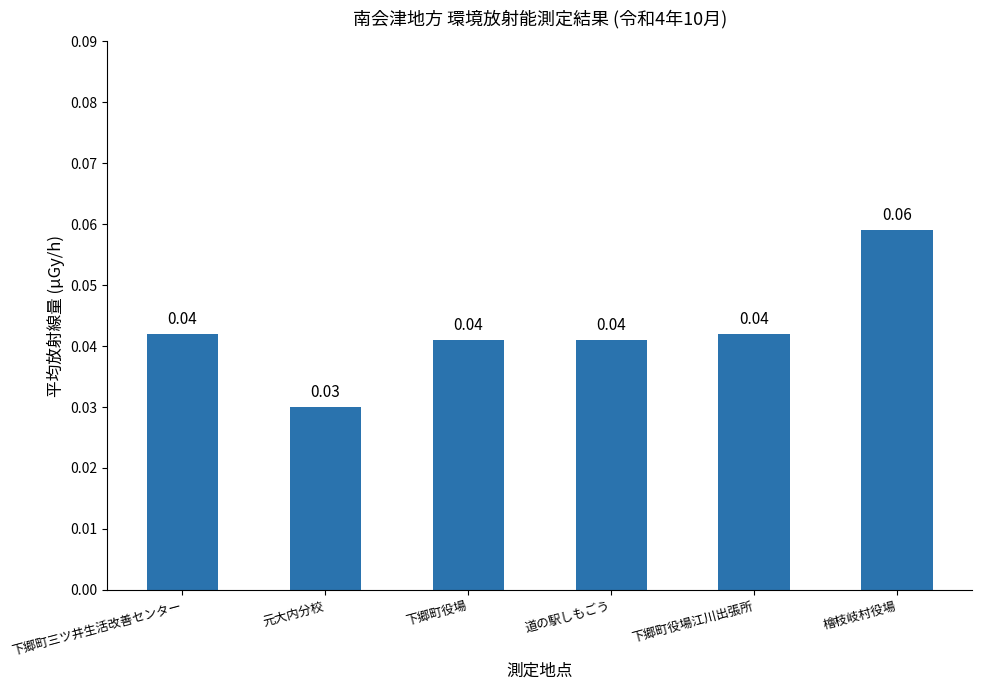

Which category has the highest value across all series?

檜枝岐村役場